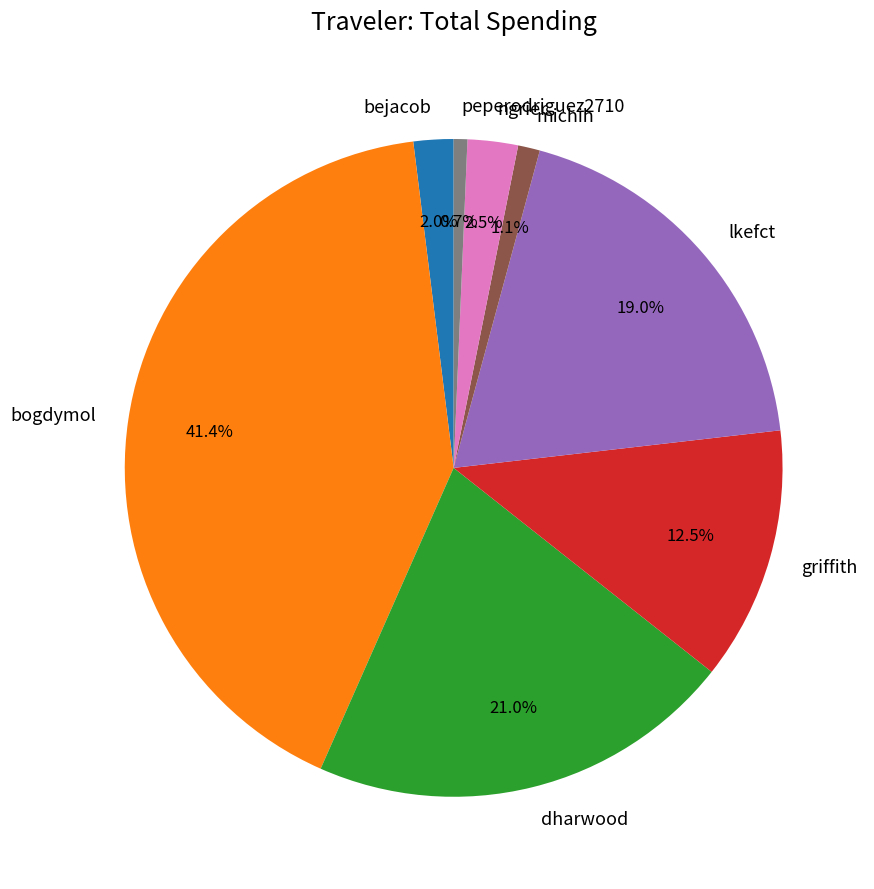

To the nearest percent, what is the difference between the dharwood and peperodriguez2710 slice percentages?

20%